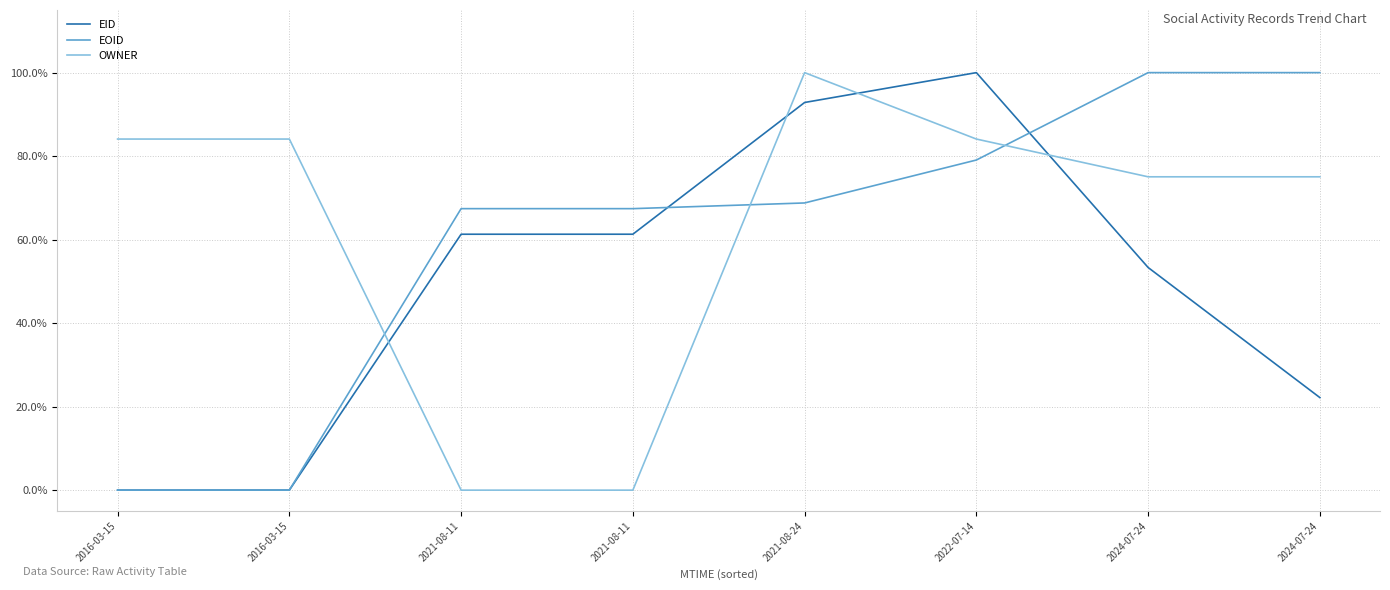

True or false: EOID has a value of 0.8 at 2022-07-14.

True